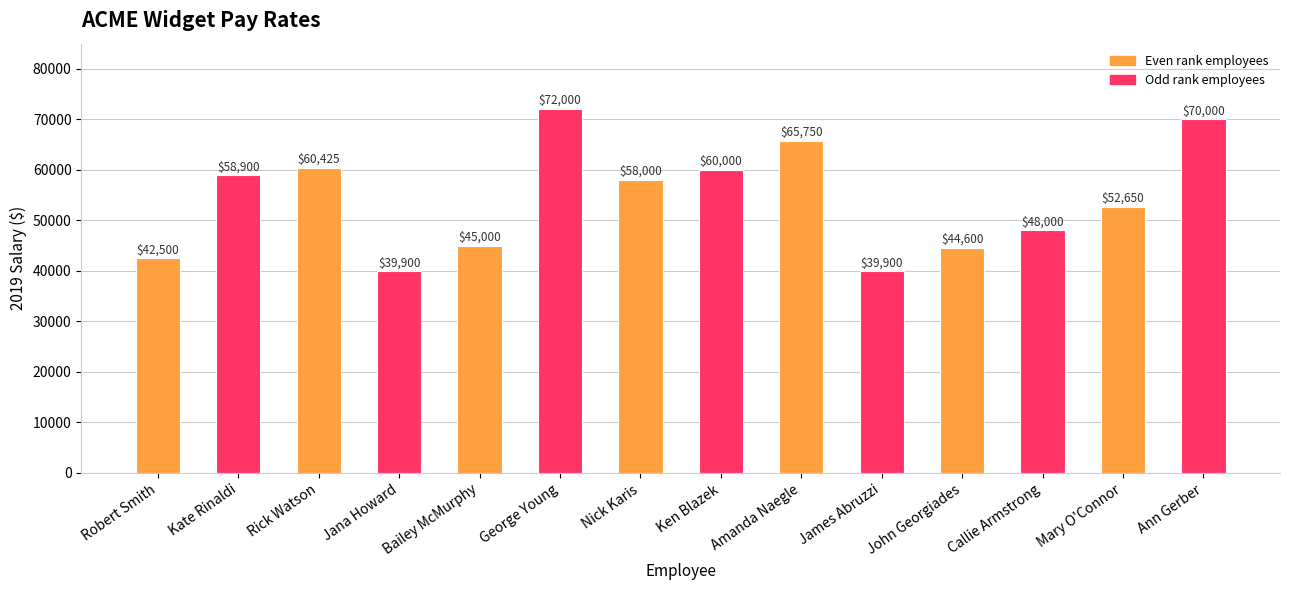

What is the smallest value displayed?

39900